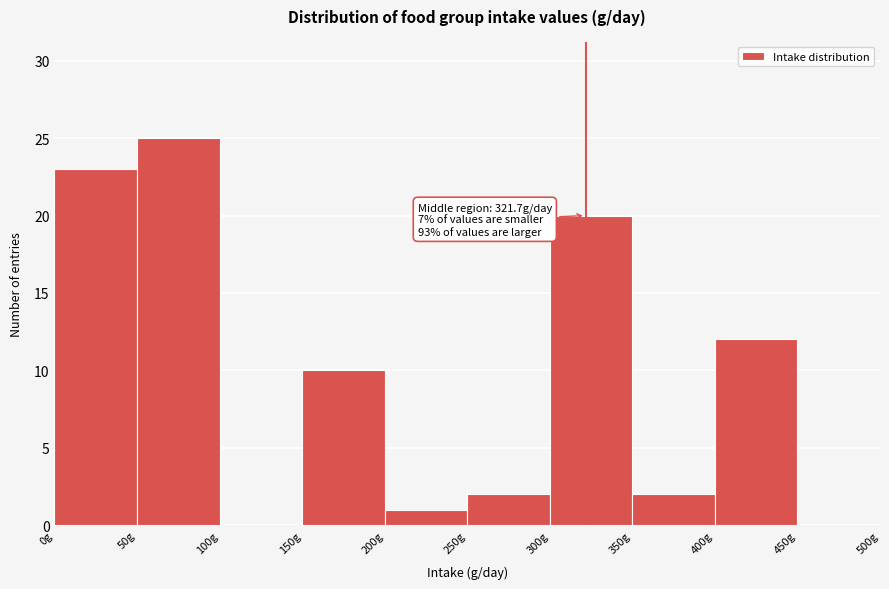

Which range on the x-axis has the tallest bar?

50 to 100